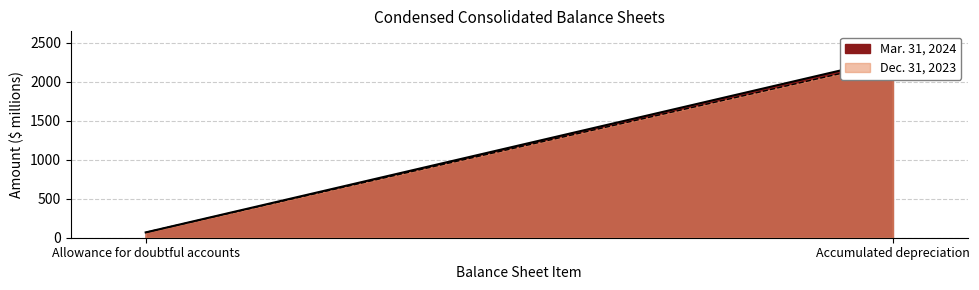

What are all the series names shown in the legend?

Mar. 31, 2024, Dec. 31, 2023